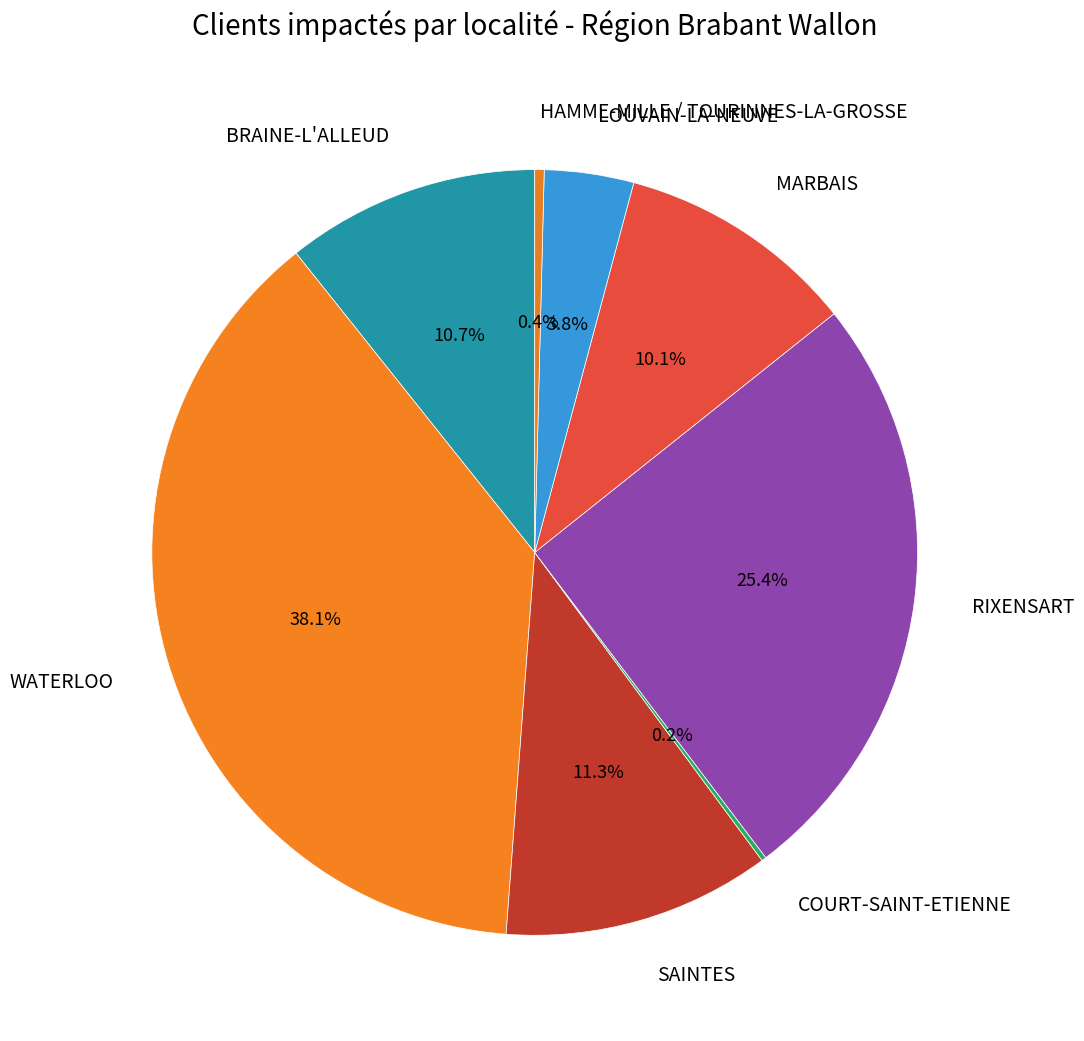

To the nearest percent, what percentage of the pie is BRAINE-L'ALLEUD?

11%